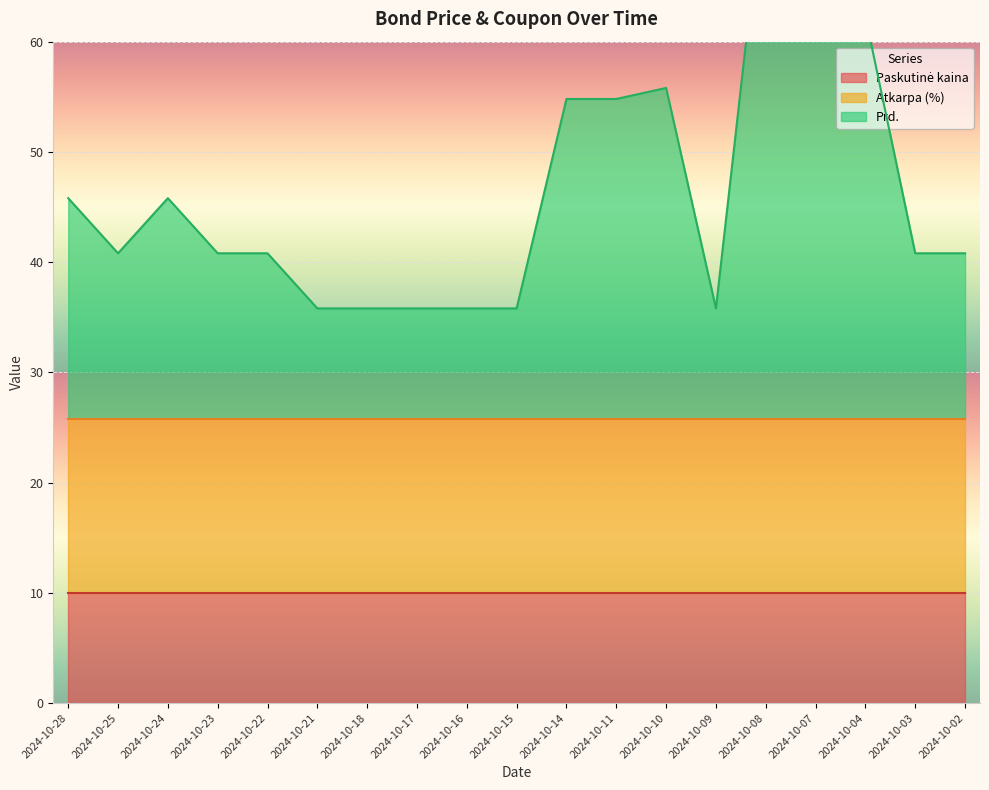

True or false: Prd. has a value of 49.1 at 2024-10-10.

False